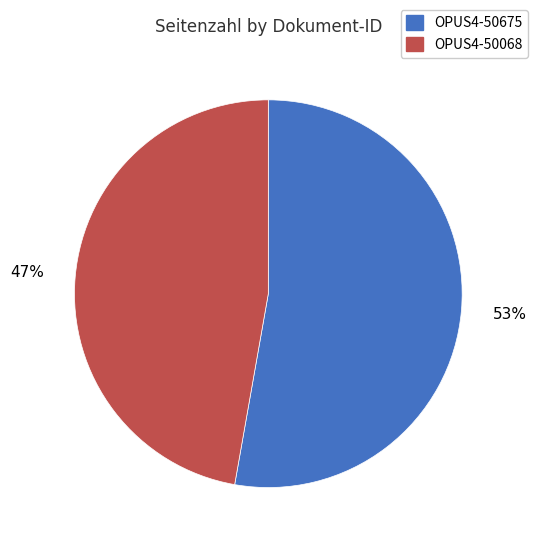

What is the majority slice?

OPUS4-50675